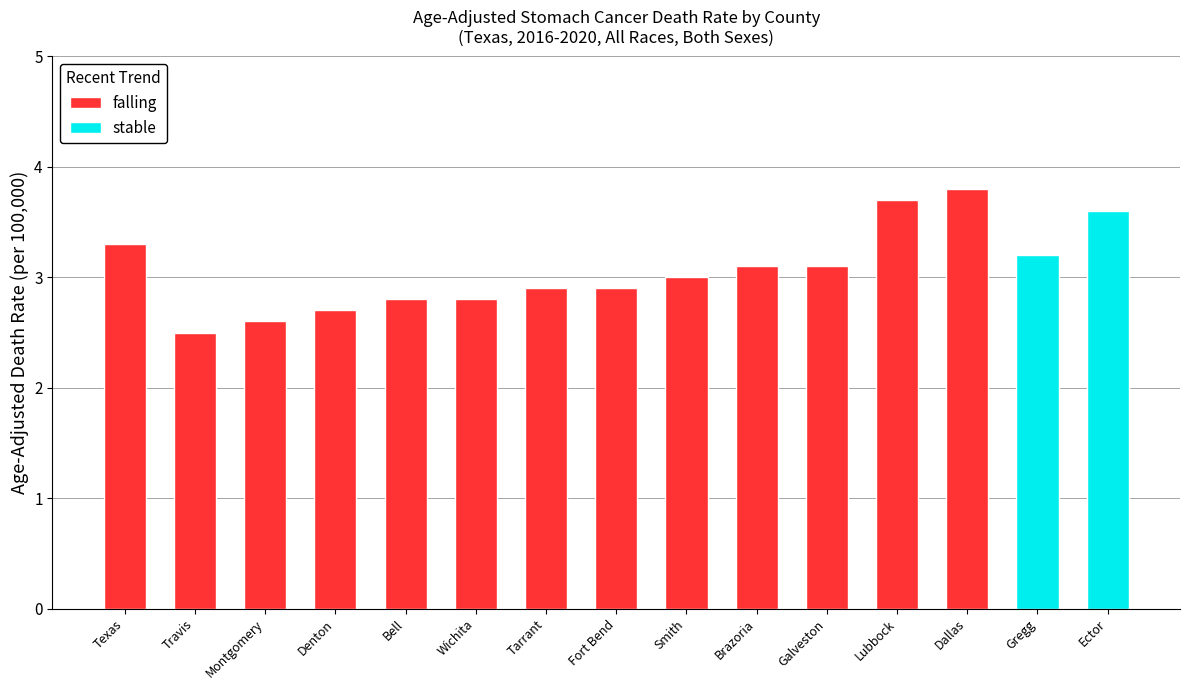

What position from the left is Travis?

2